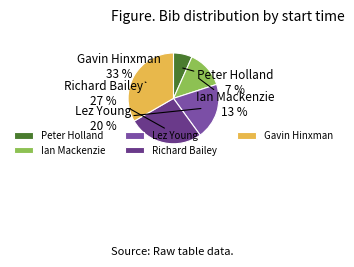

Is there a majority slice in this chart?

No